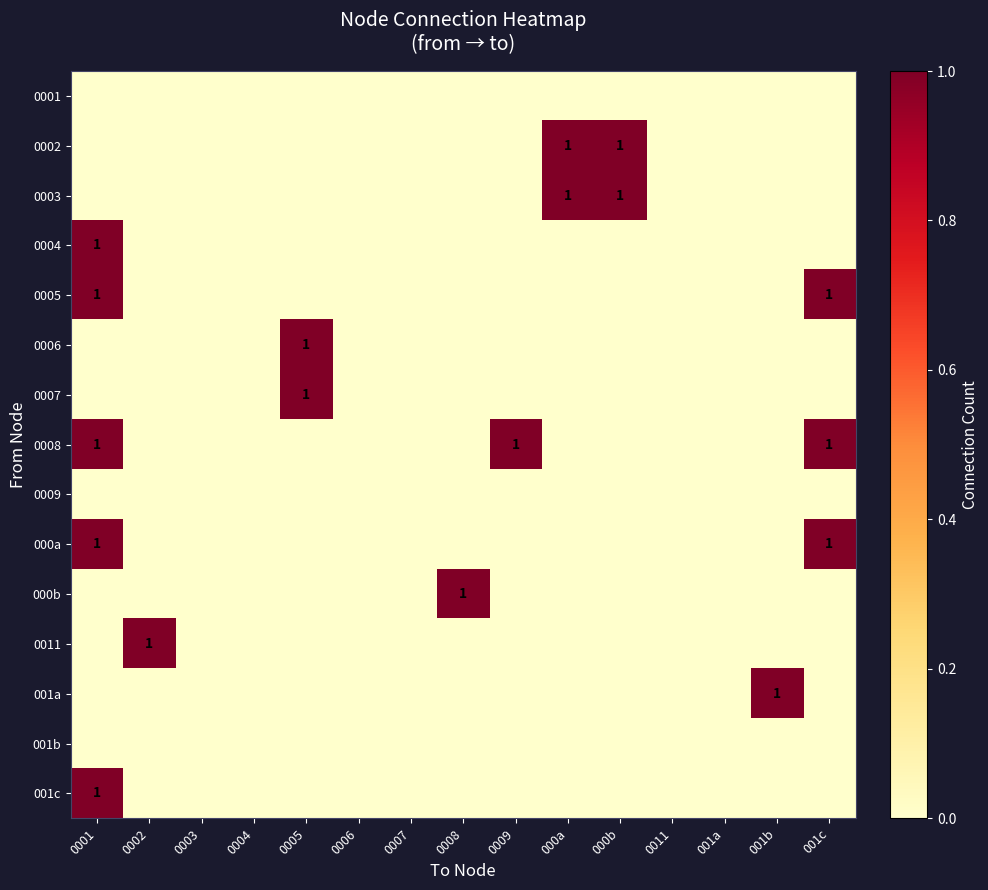

Count the number of categories in the chart.

15